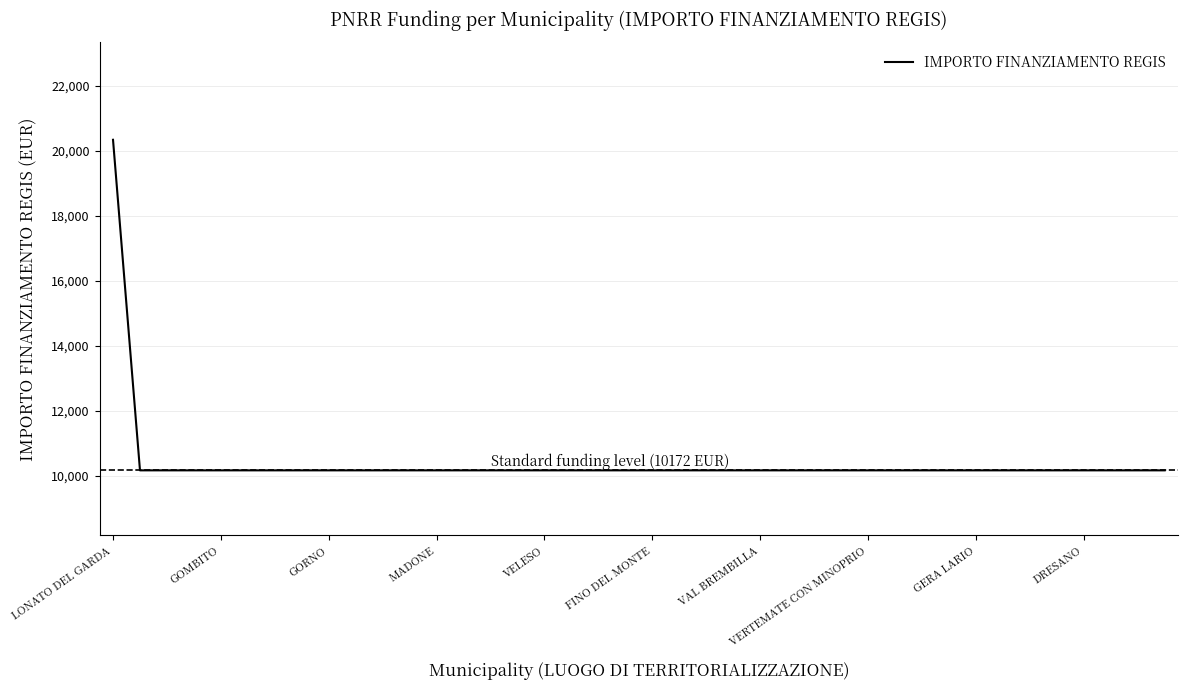

What is the smallest value displayed?

10172